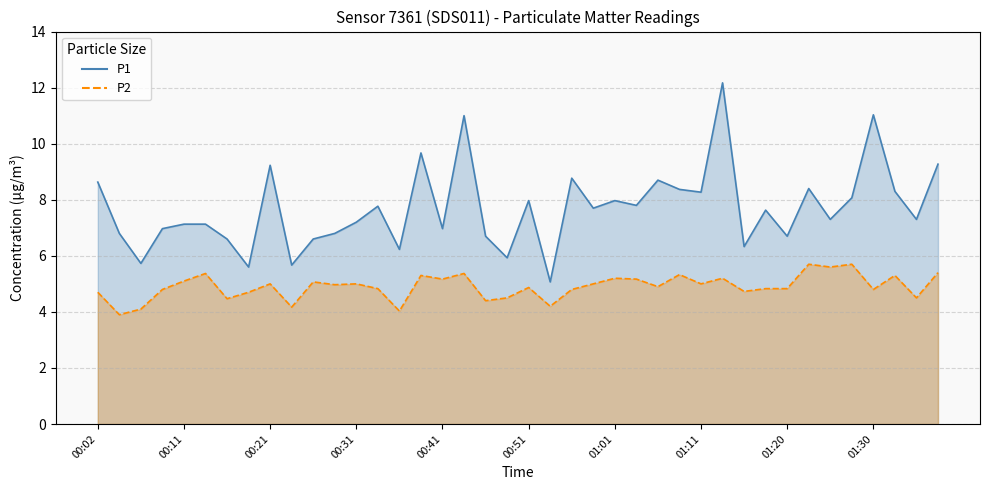

What is the total value across all series at 01:08?

13.7